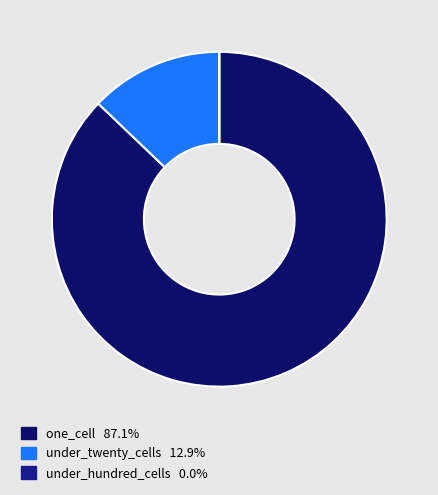

The under_twenty_cells slice represents 7% of the pie. True or false?

False